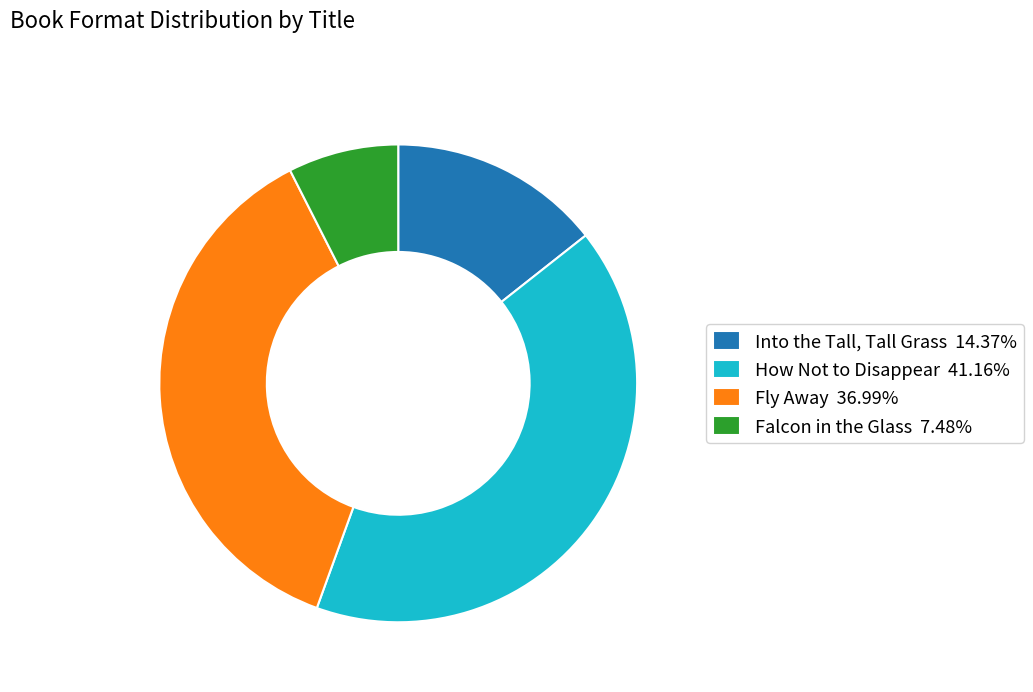

Is it true that Falcon in the Glass is 16% of the pie?

False